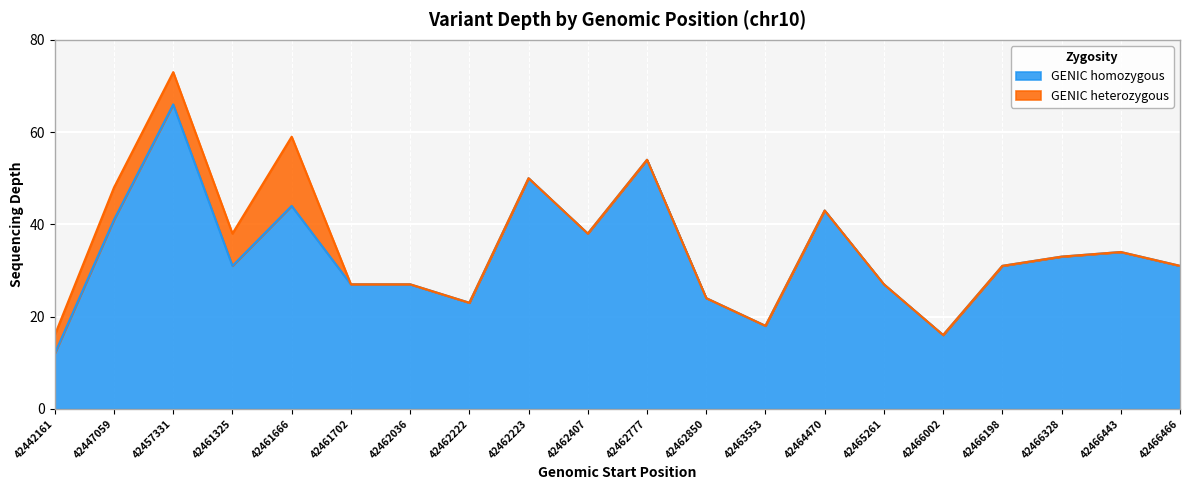

Rank the categories by value from highest to lowest.

42457331, 42462777, 42462223, 42461666, 42464470, 42447059, 42462407, 42466443, 42466328, 42461325, 42466198, 42466466, 42461702, 42462036, 42465261, 42462850, 42462222, 42463553, 42466002, 42442161